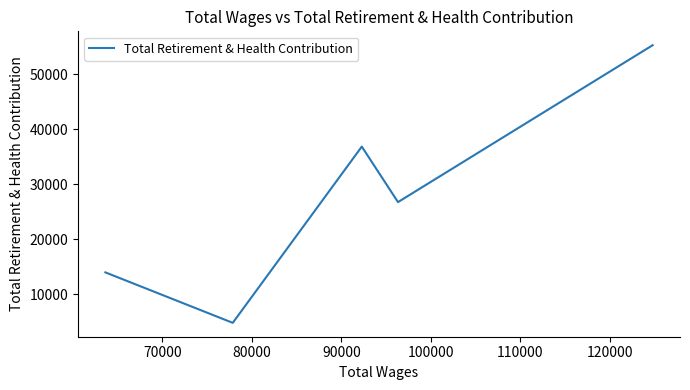

How many lines are shown in the chart?

1